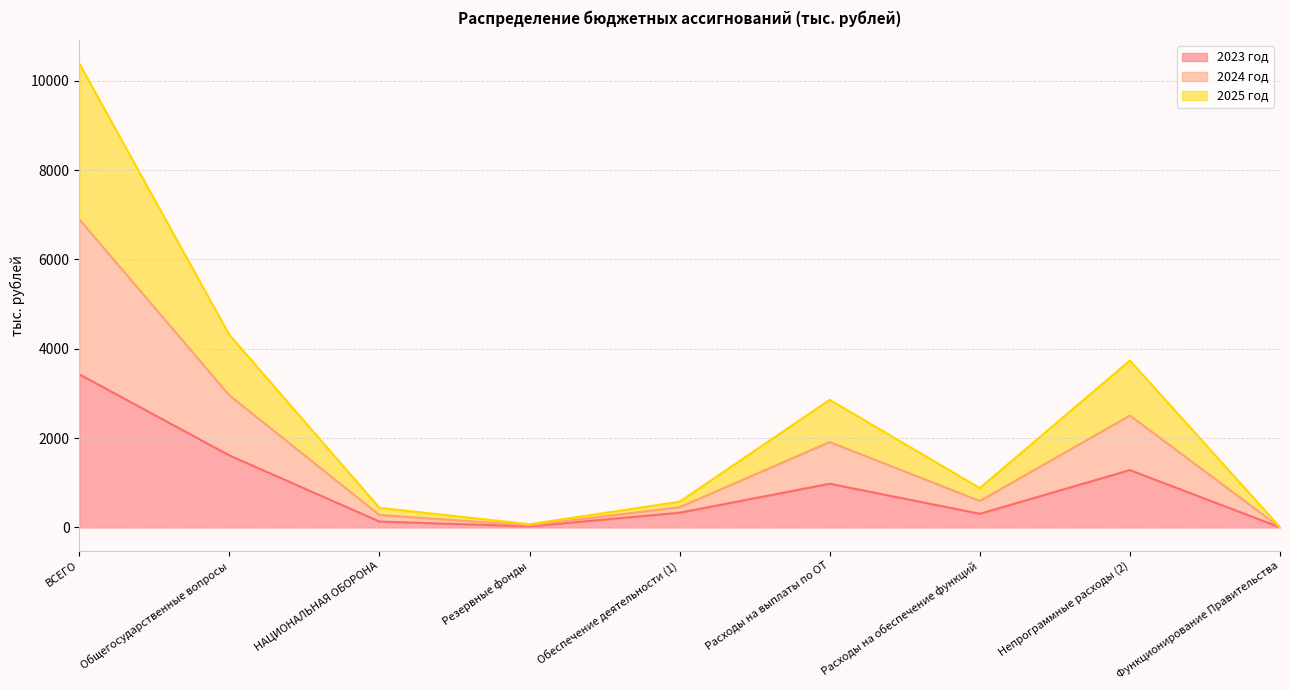

At how many categories does at least one series exceed 8782?

1